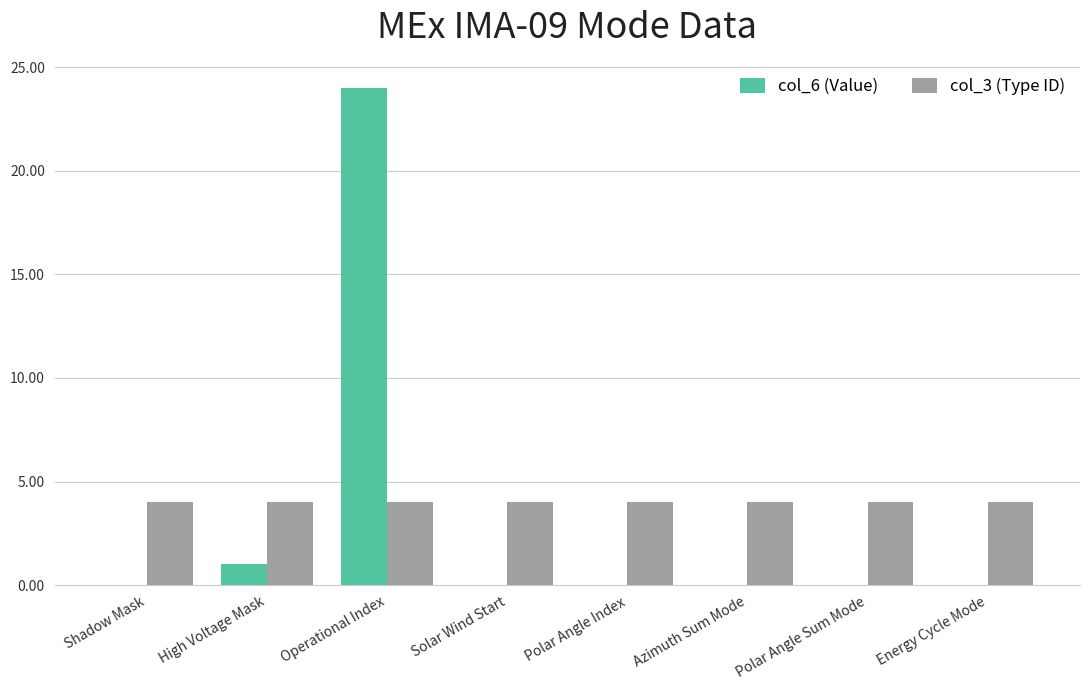

Reading left to right, extract all data points from this chart.

col_6 (Value): 0	1	24	0	0	0	0	0
col_3 (Type ID): 4	4	4	4	4	4	4	4